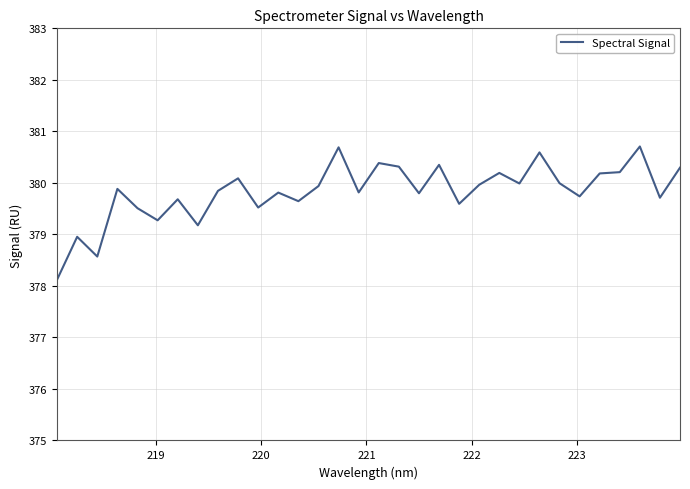

What is the greatest value displayed?

380.7